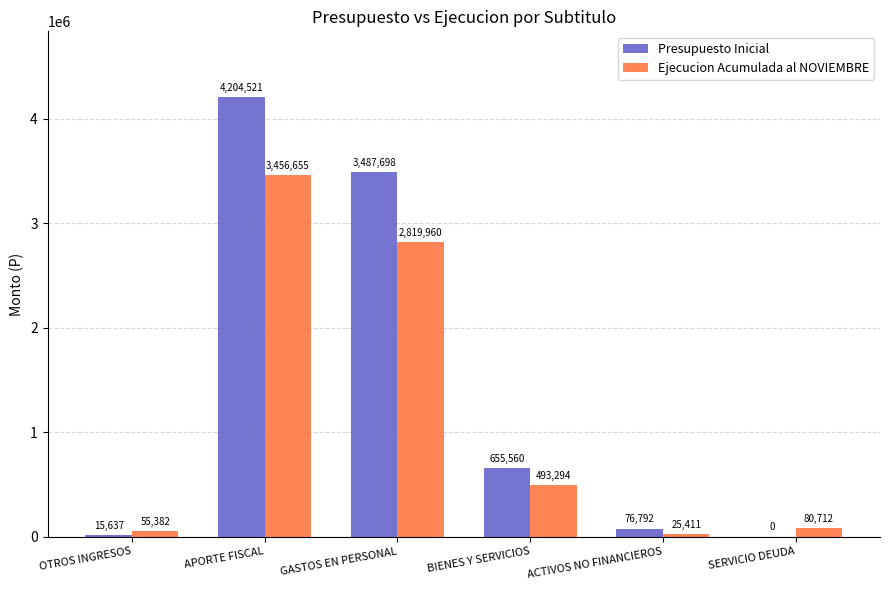

Which category has the highest value in the Ejecucion Acumulada al NOVIEMBRE series?

APORTE FISCAL